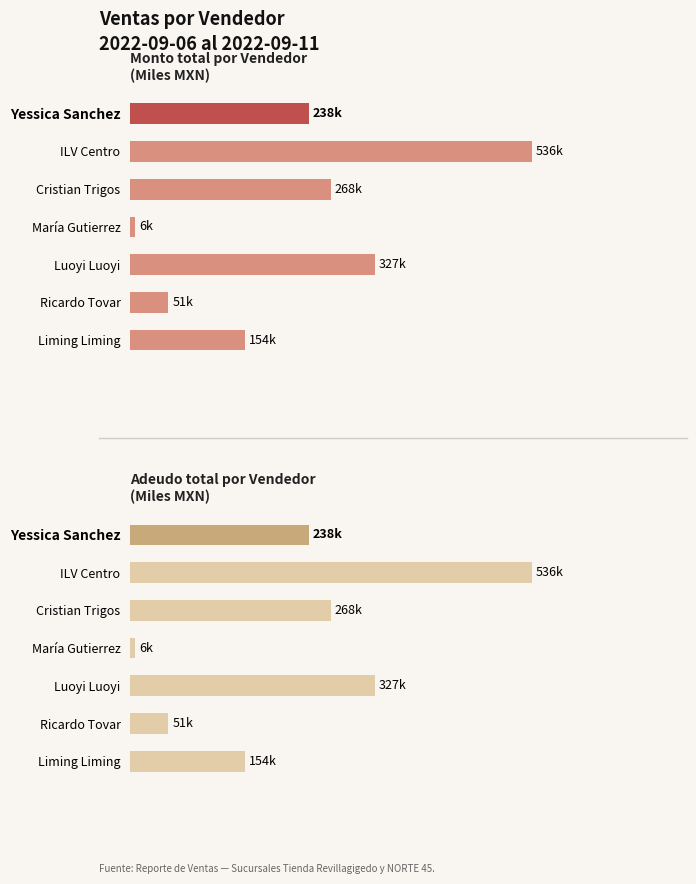

Are the bars horizontal?

Yes